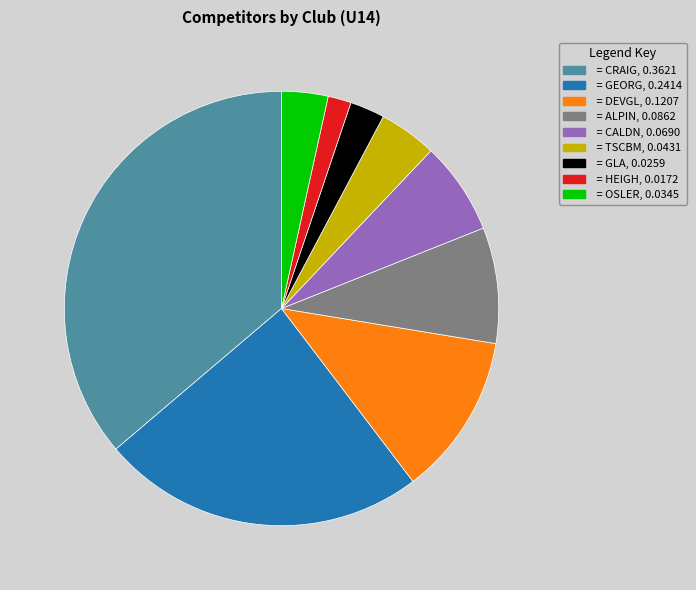

Is there any slice that represents more than half of the pie?

No